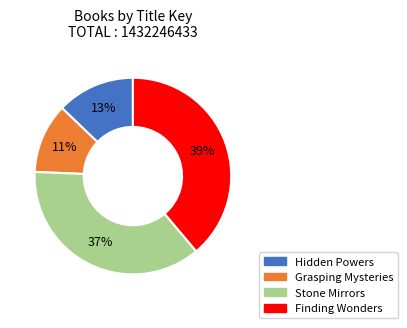

True or false: Grasping Mysteries accounts for 18% of the total.

False